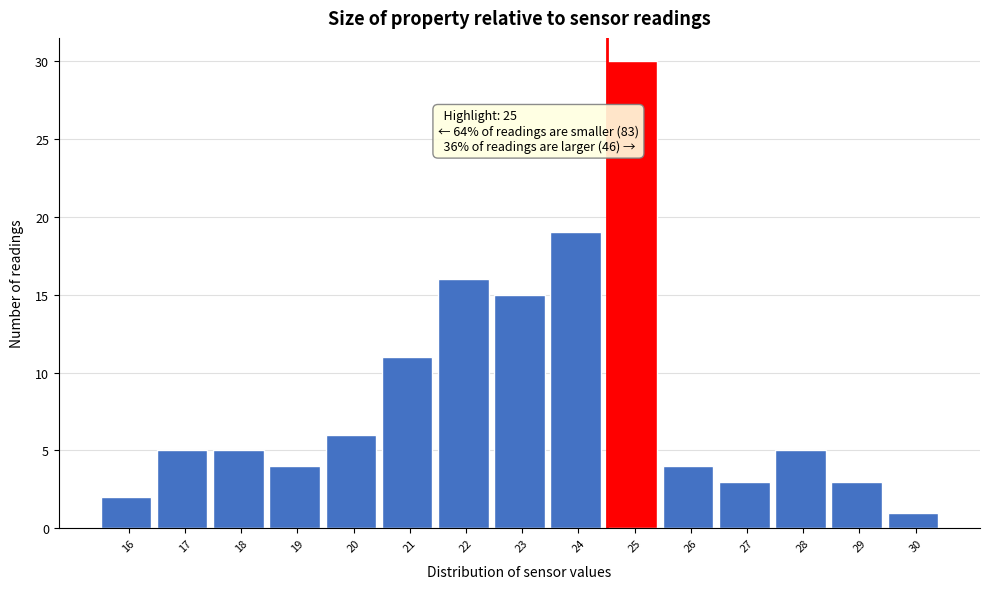

Reading left to right, what are all the values shown in this chart?

2	5	5	4	6	11	16	15	19	30	4	3	5	3	1